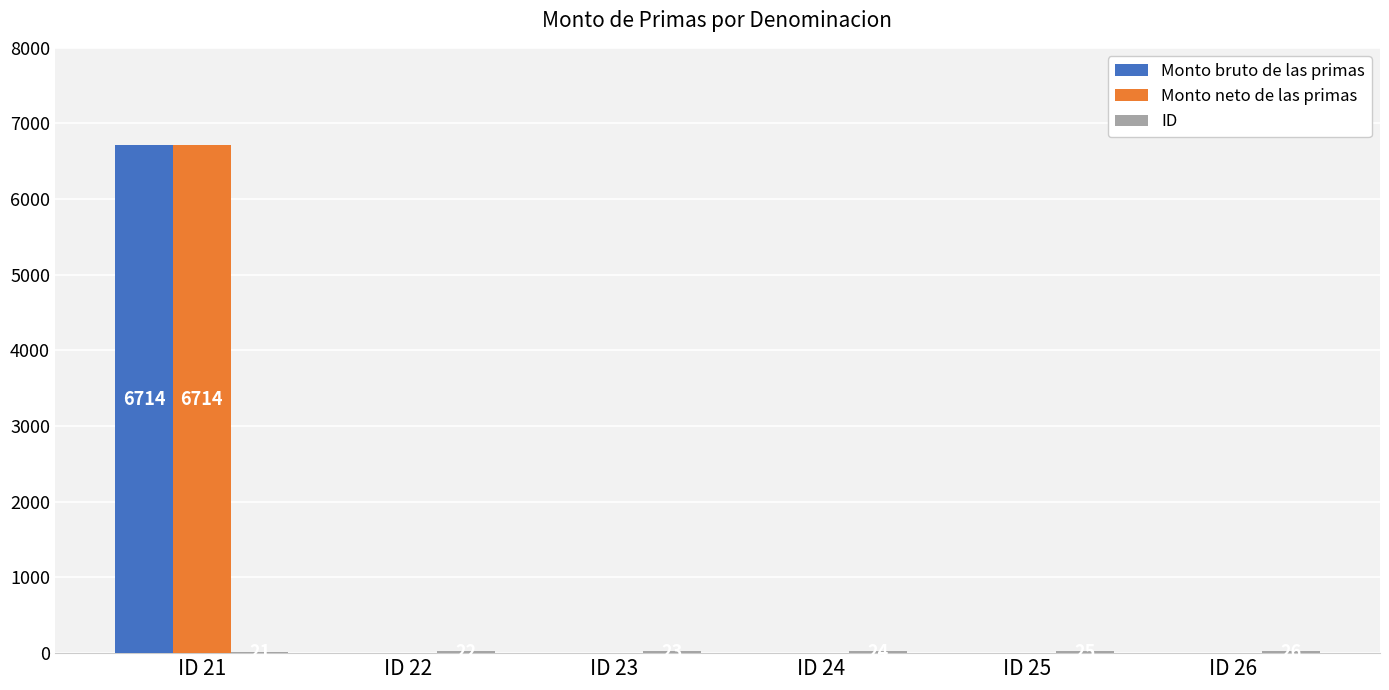

What is the highest value of the Monto bruto de las primas series?

6714